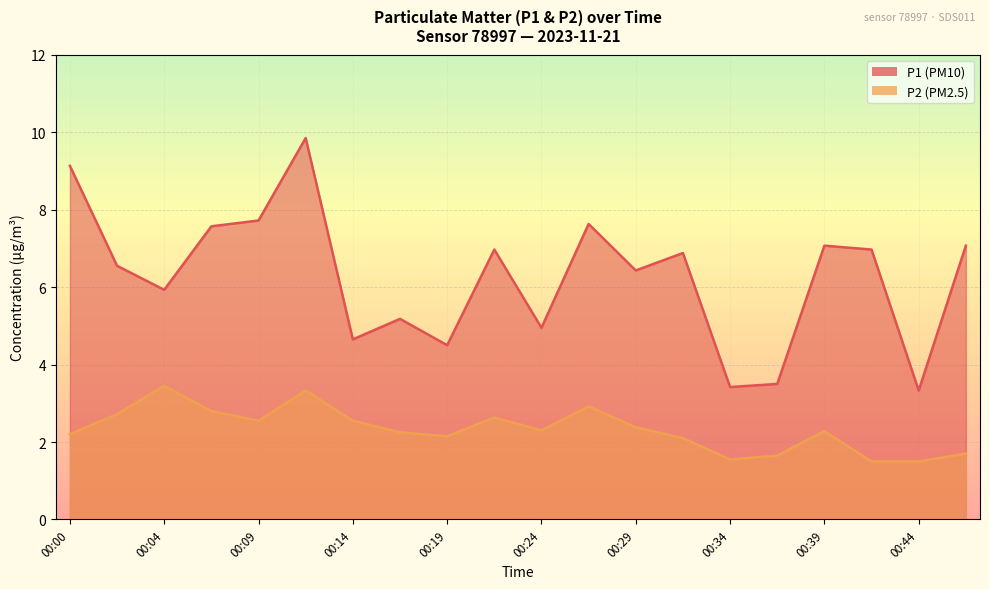

At which label does P2 reach its minimum?

00:42